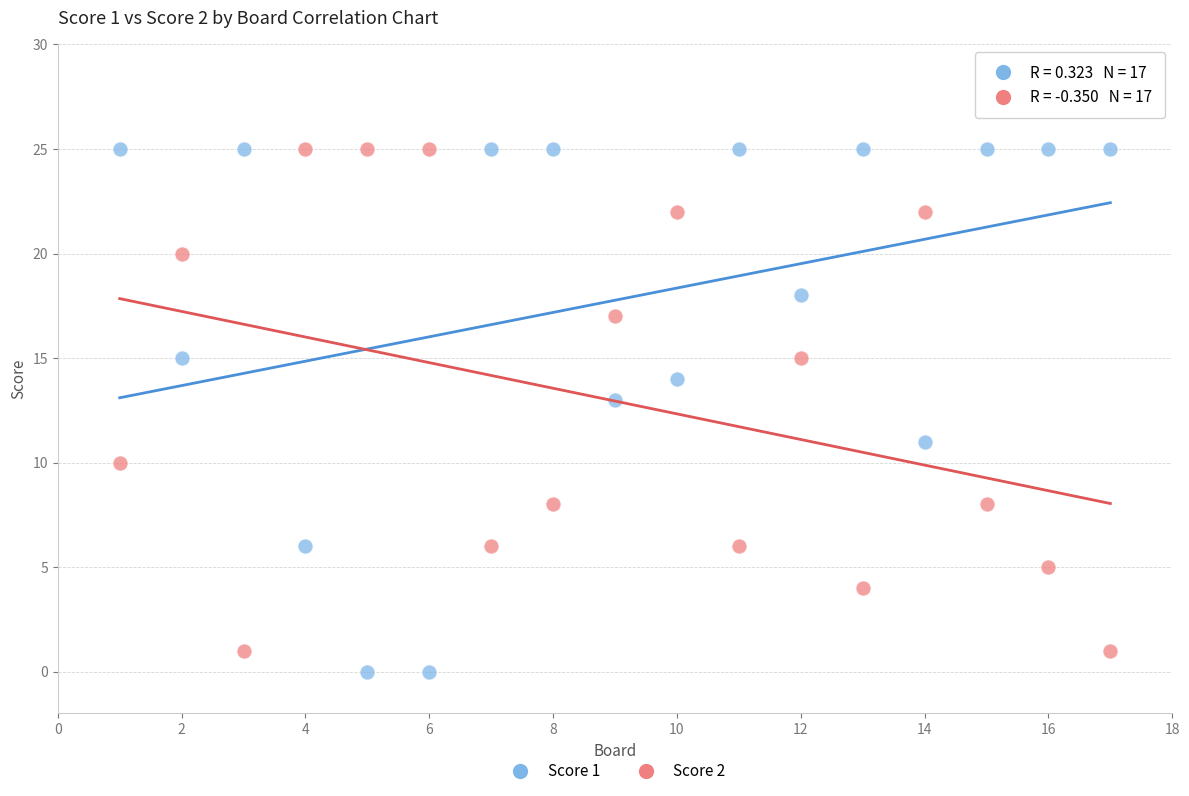

Across all data points, what is the range of X values (max minus min)?

16